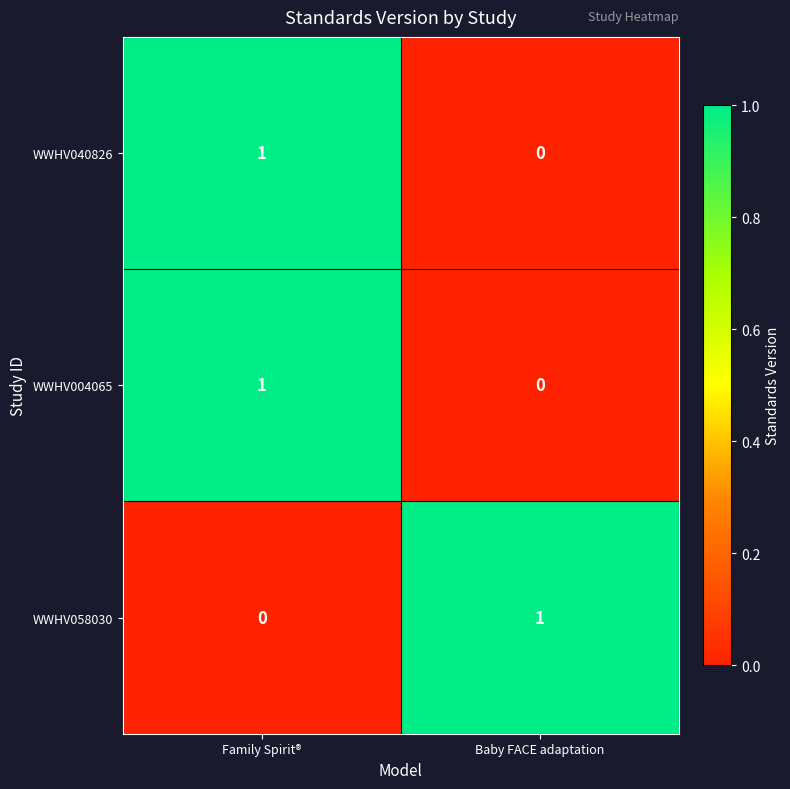

Where is WWHV040826 nearest to the value 0?

Baby FACE adaptation